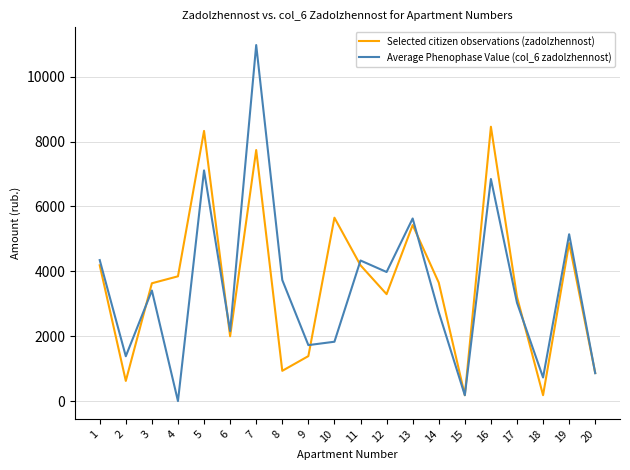

What is the difference between the Selected citizen observations (zadolzhennost) values at 12 and 9?

1909.5